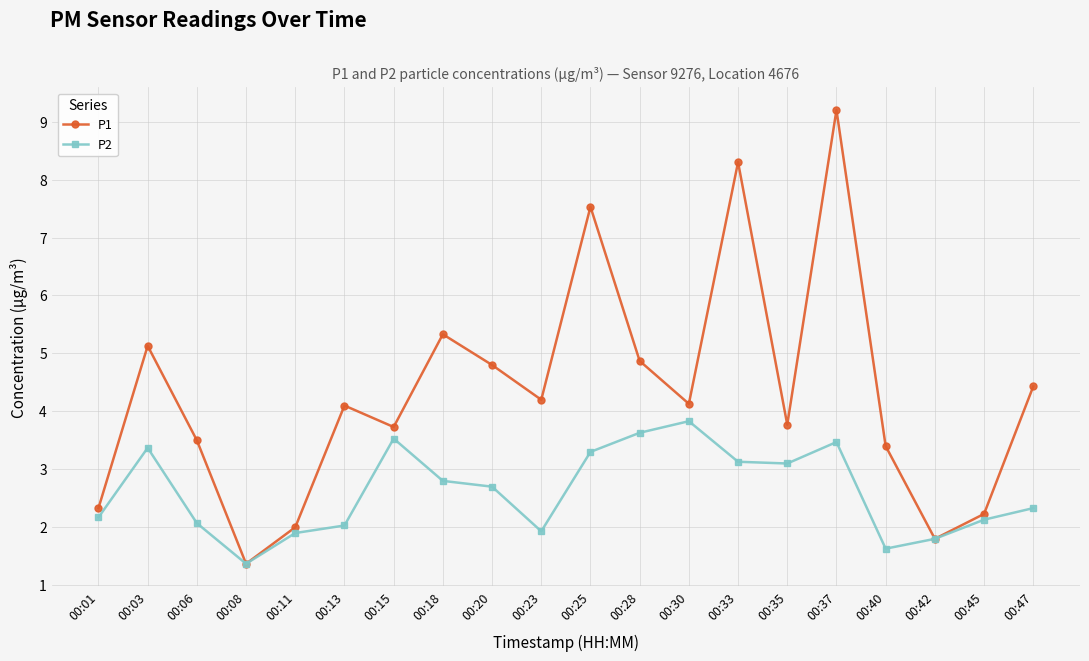

Rank the series by their average value, from highest to lowest.

P1, P2